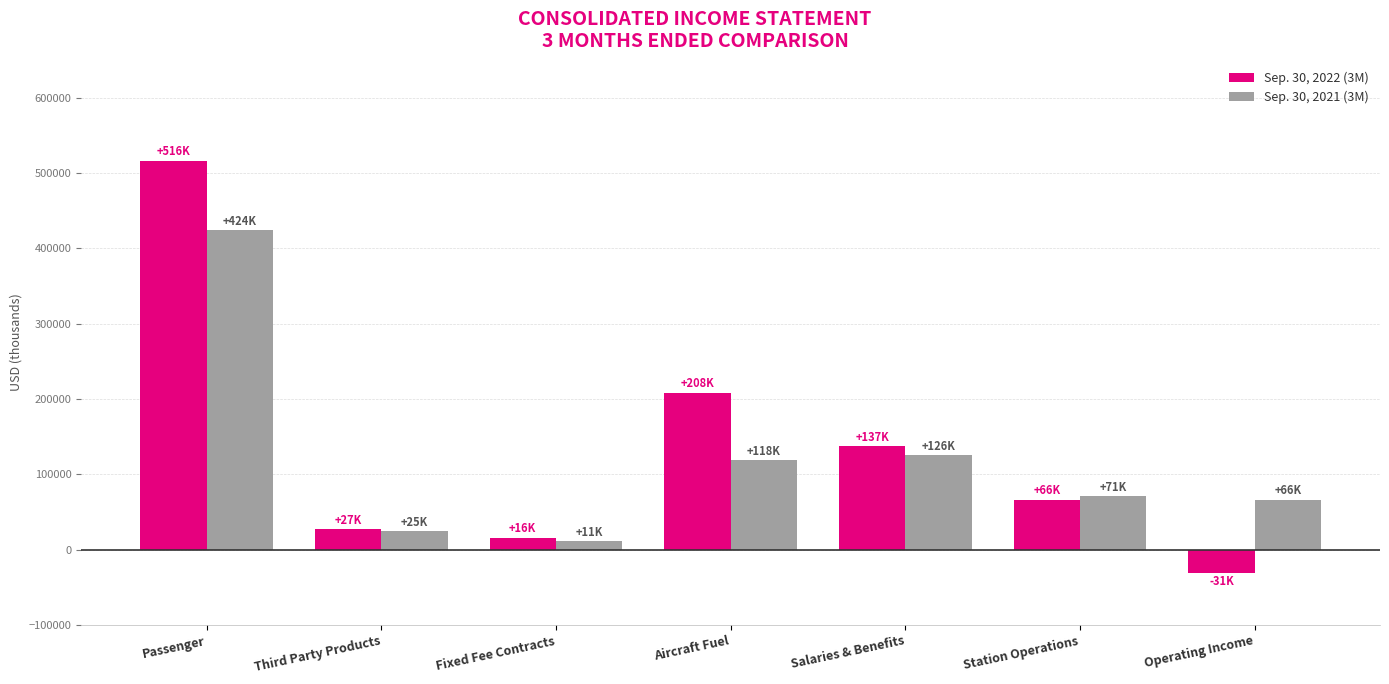

What is the value of the Sep. 30, 2022 (3M) bar at the 2nd from the left?

27132